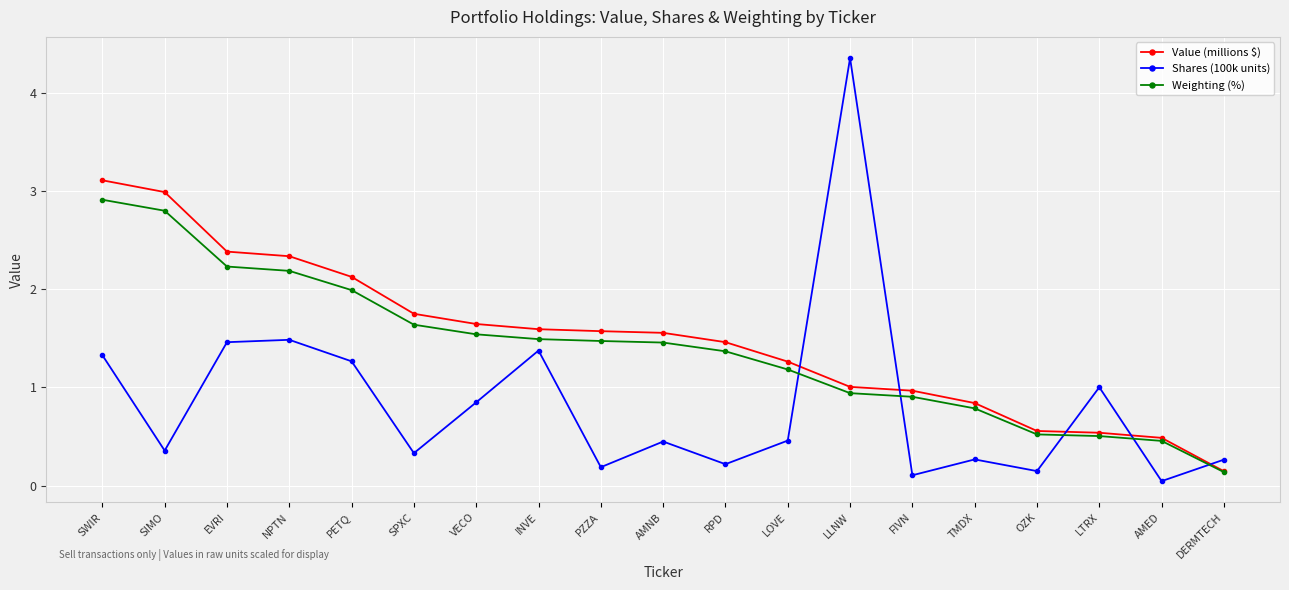

What is the maximum value for Weighting (%)?

2.9